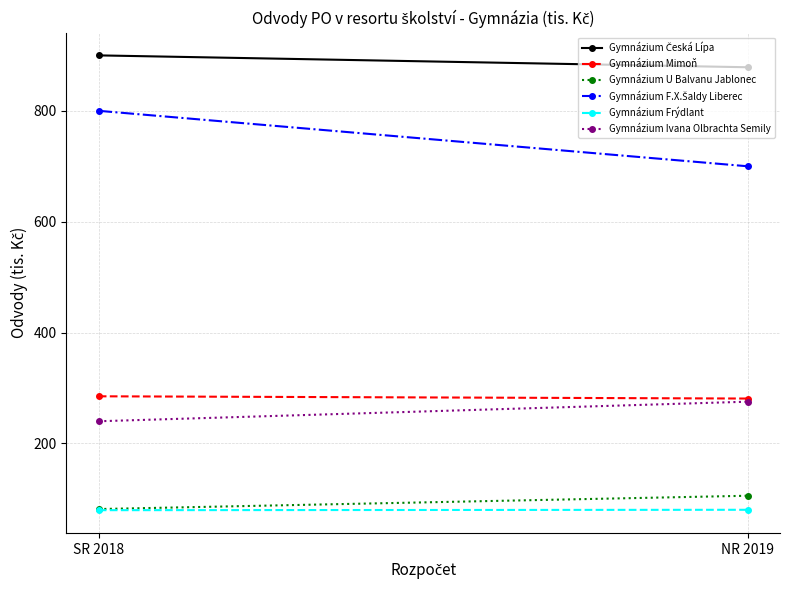

What is the sum of the Gymnázium Mimoň values at NR 2019 and SR 2018?

565.9